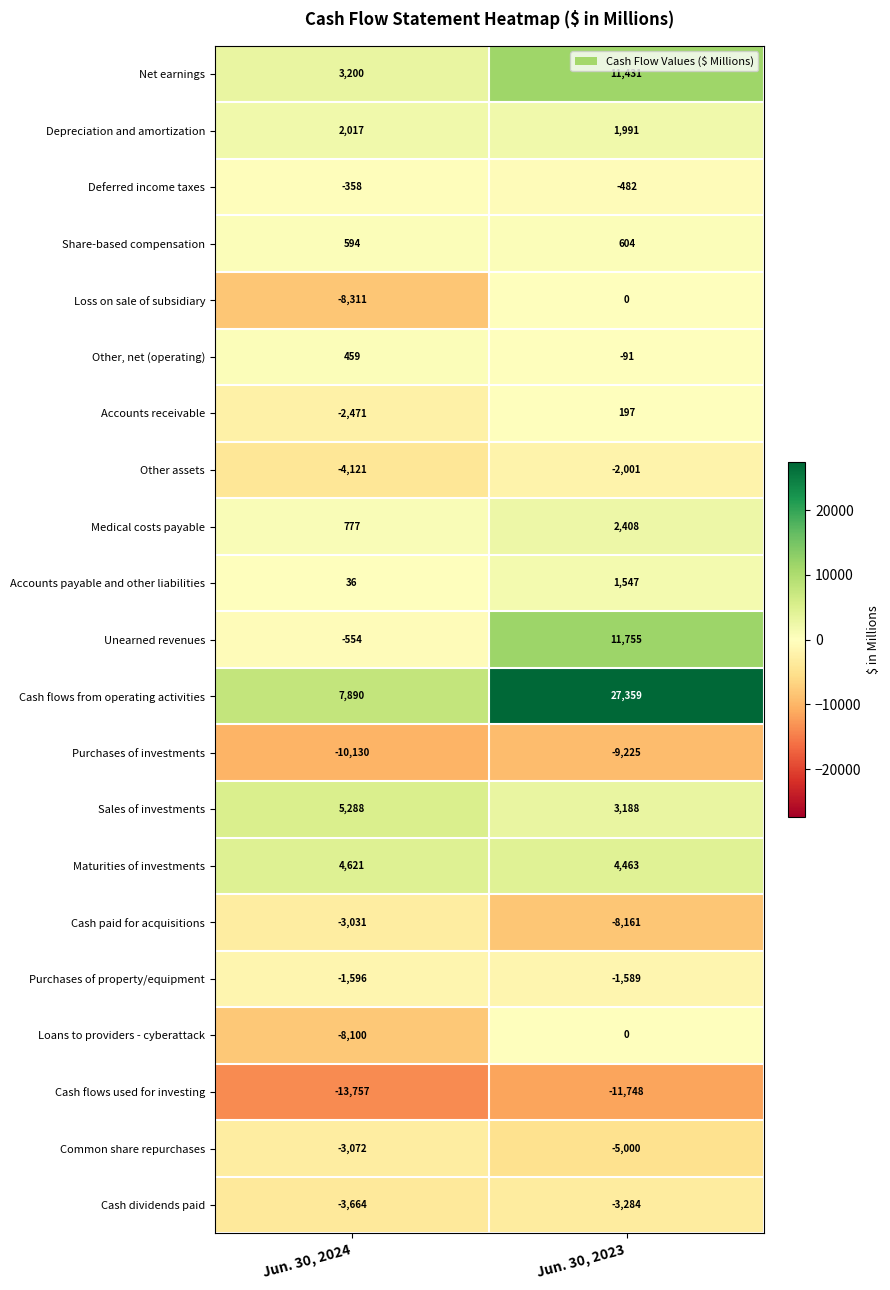

How many distinct data groups are displayed?

21